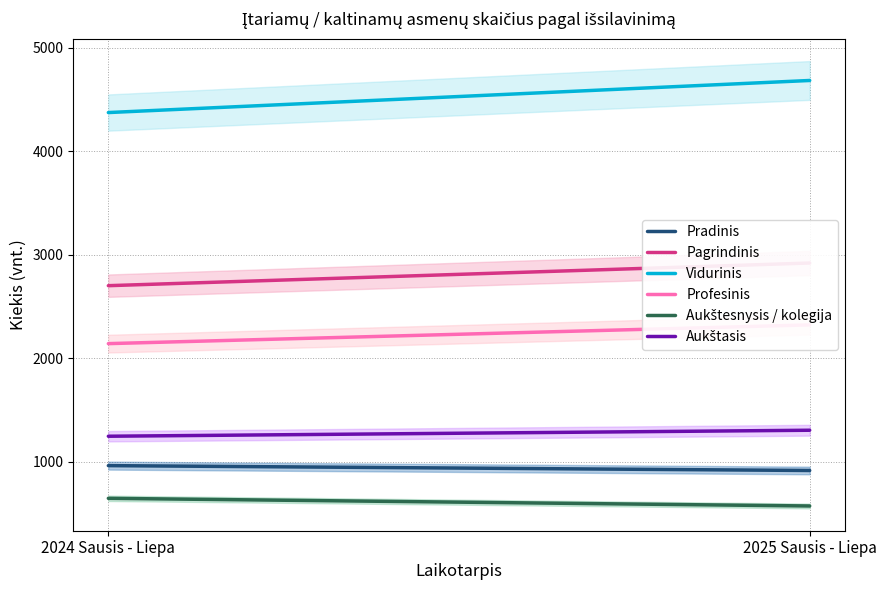

Which series has the largest total across all categories?

Vidurinis